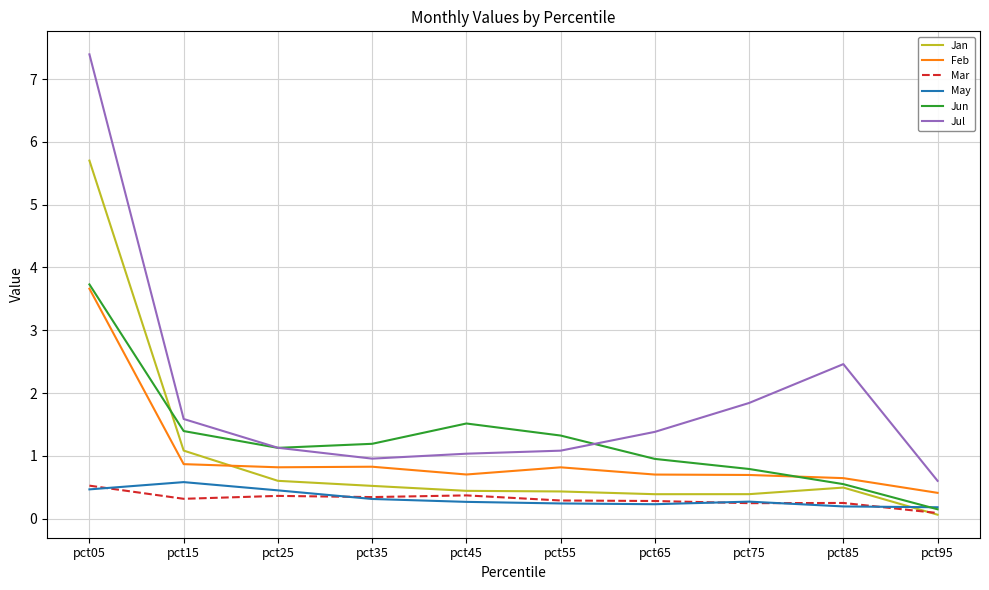

What is the spread (max minus min) of values at pct15?

1.3